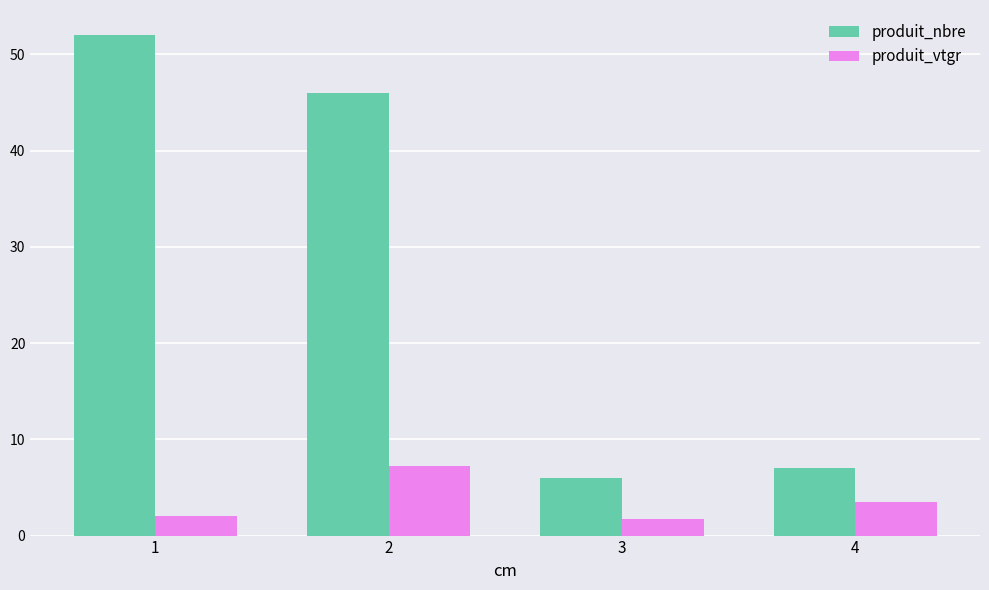

What are all the series names shown in the legend?

produit_nbre, produit_vtgr